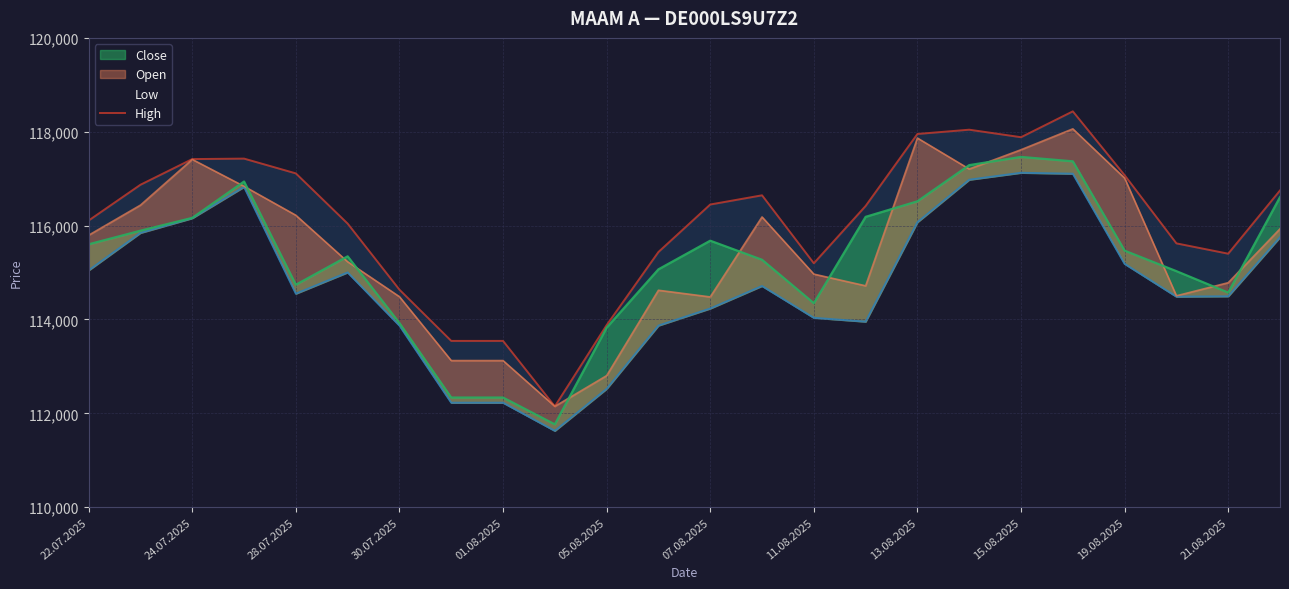

Is it true that Low equals 158861 at 11.08.2025?

False